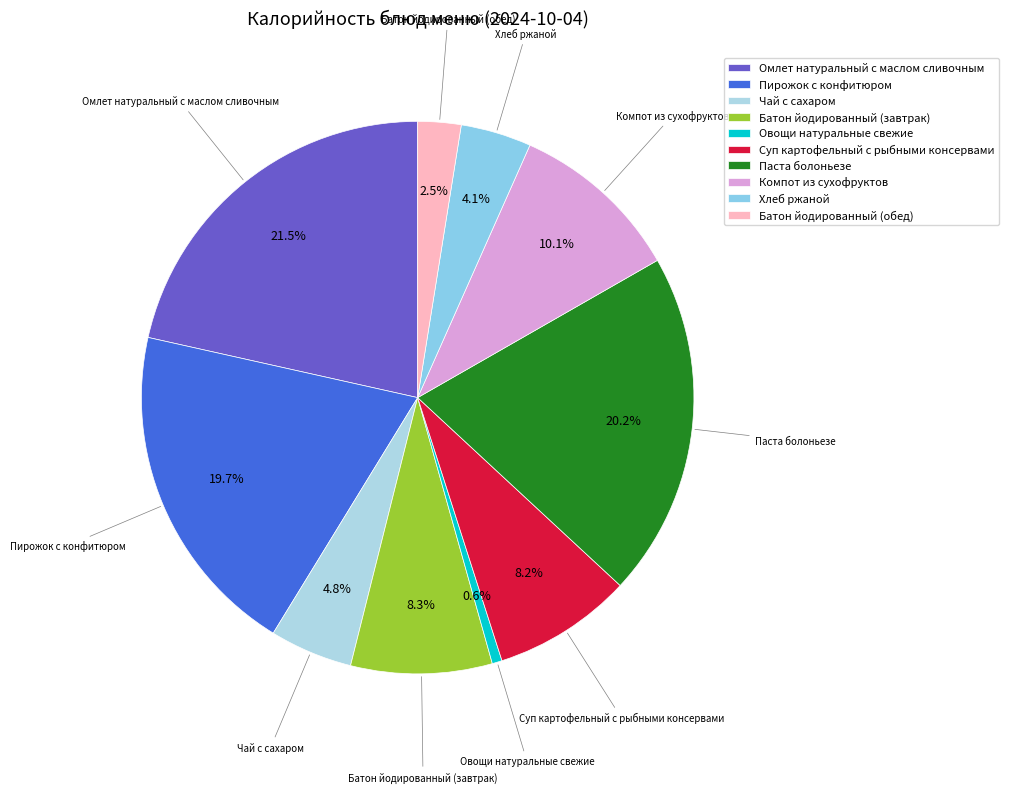

Which category has the biggest portion of the pie?

Омлет натуральный с маслом сливочным